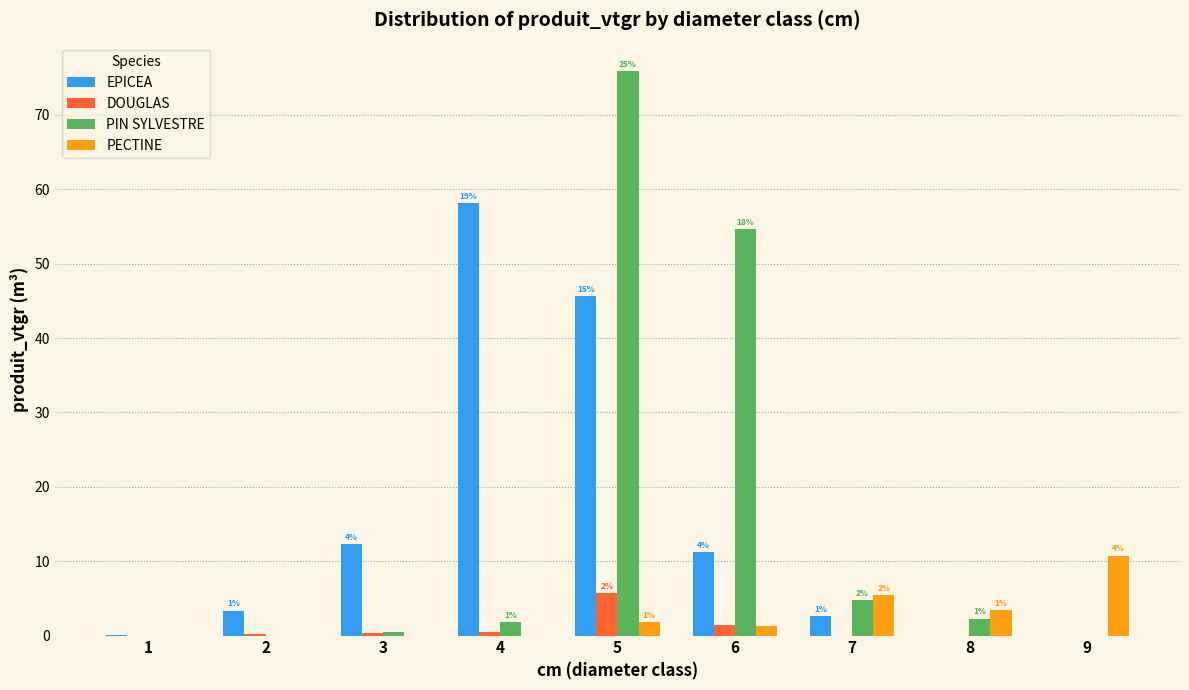

At which category is the sum across all series the highest?

5